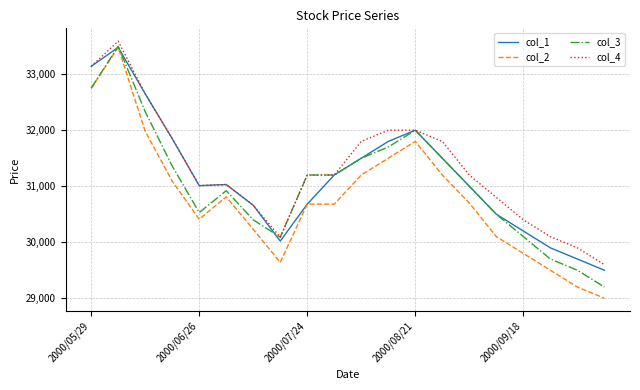

Which series has the widest spread of values?

col_2